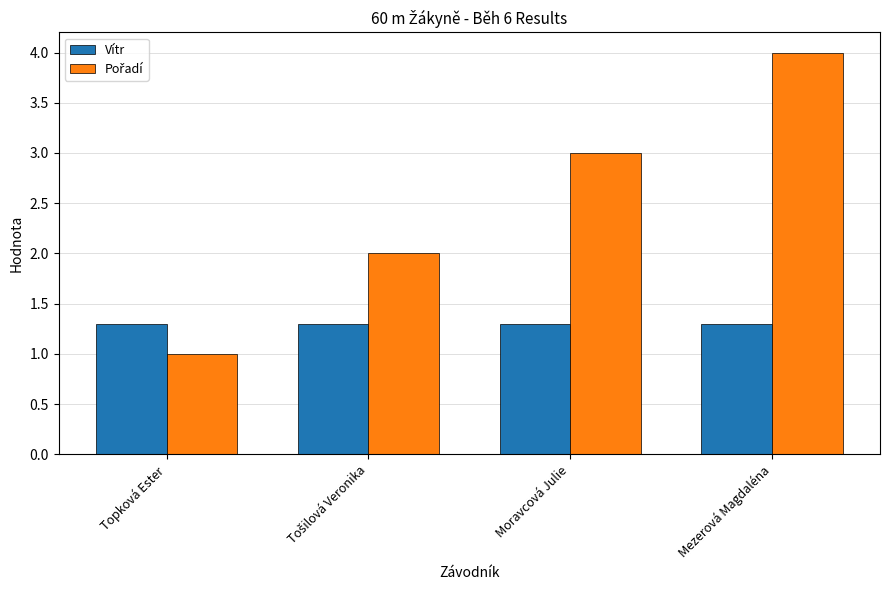

What is the sum of all Vítr values?

5.2